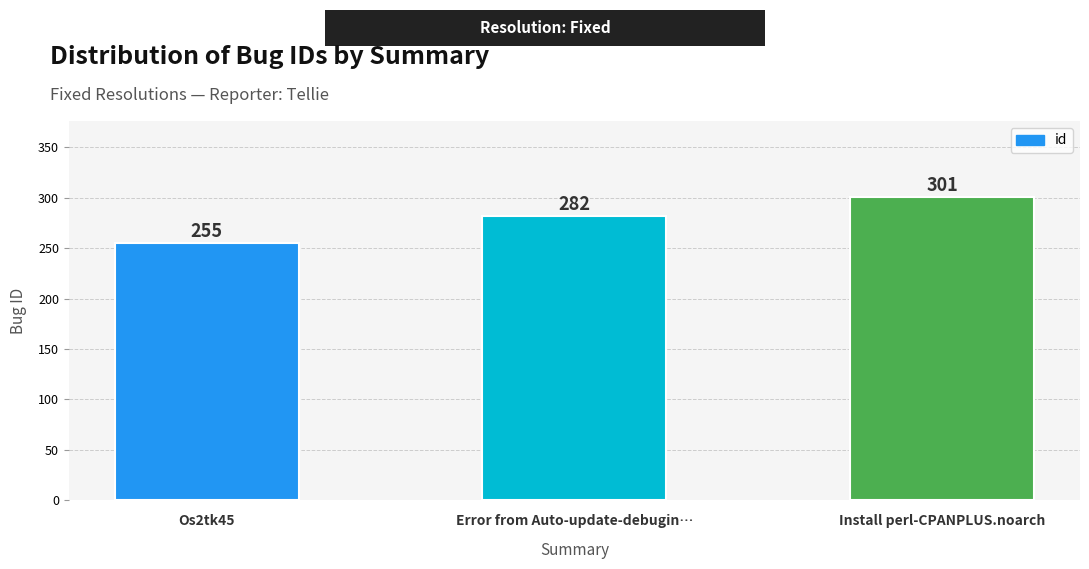

How many distinct data groups are displayed?

1